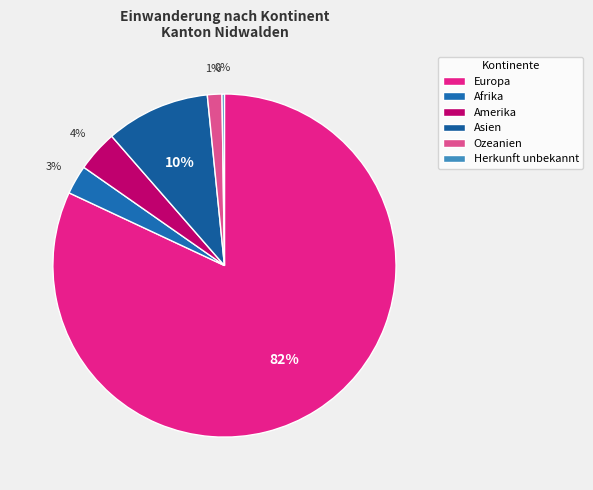

To the nearest percent, what is the difference between the largest and smallest slice percentages?

82%